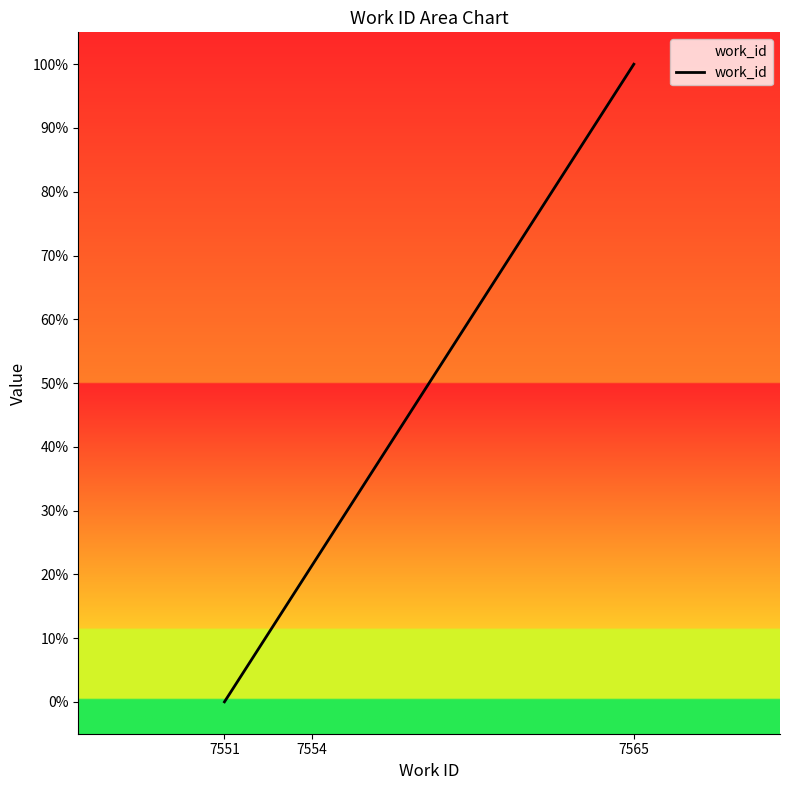

List the labels in order of value, largest first.

7565, 7554, 7551